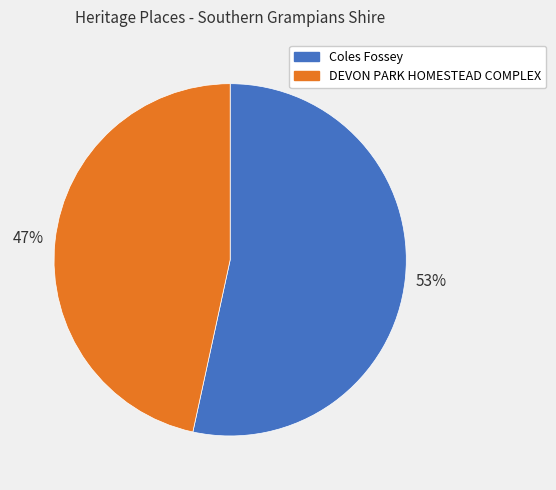

Which category has the smallest portion of the pie?

DEVON PARK HOMESTEAD COMPLEX